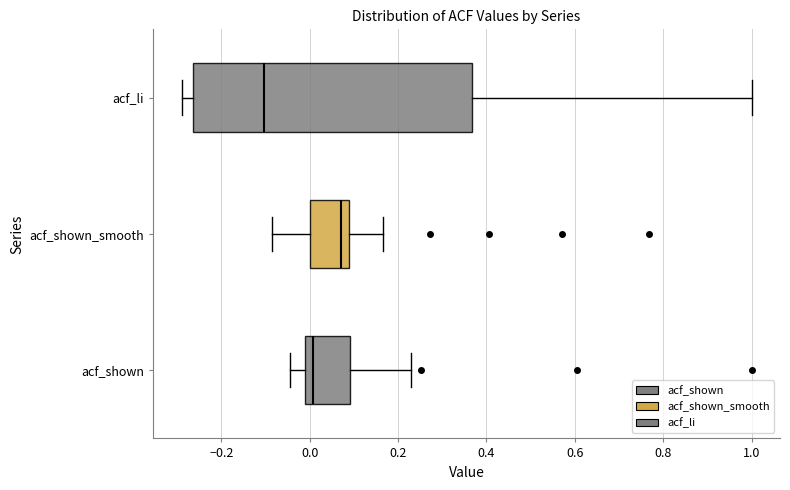

Which box is the widest, from its left edge to its right edge?

acf_li